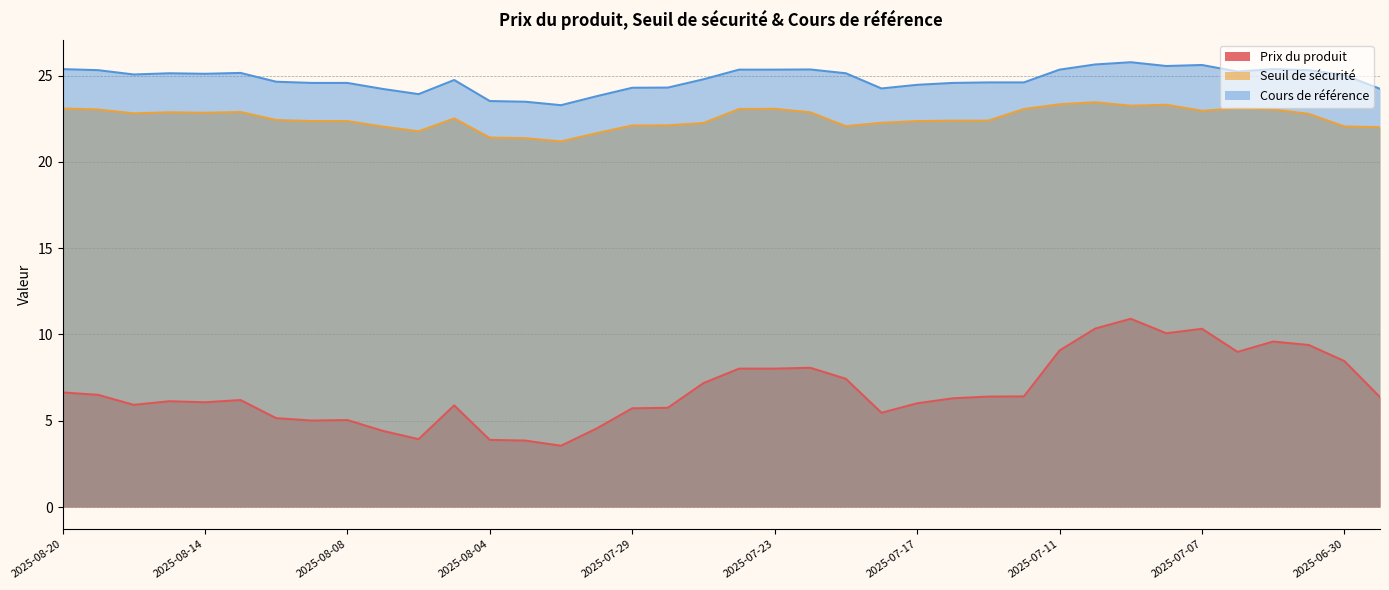

What is the minimum value for Seuil de sécurité?

21.2